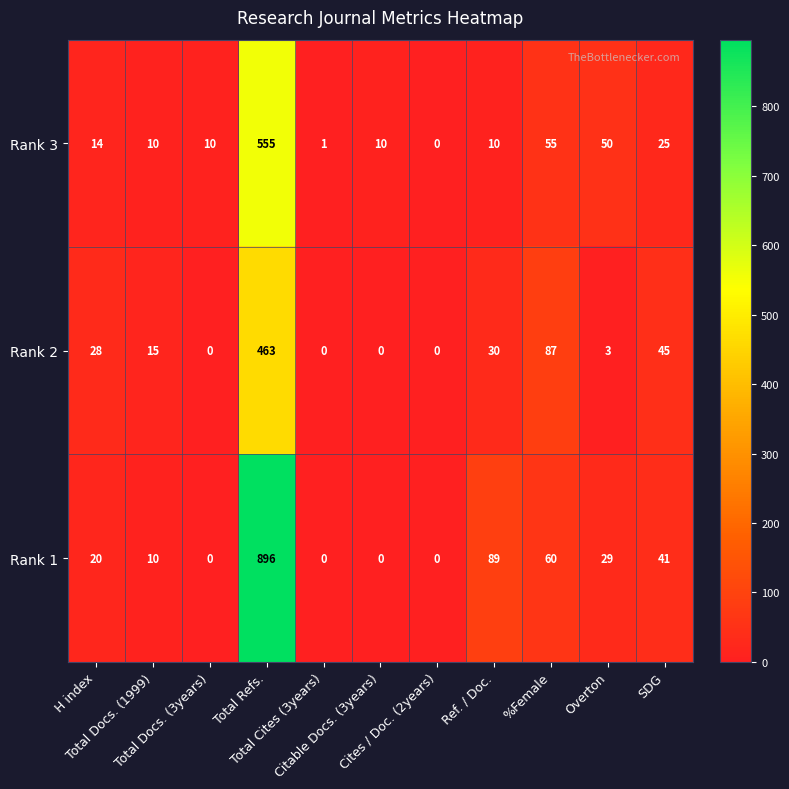

Which series changed the most between Overton and SDG?

Rank 2